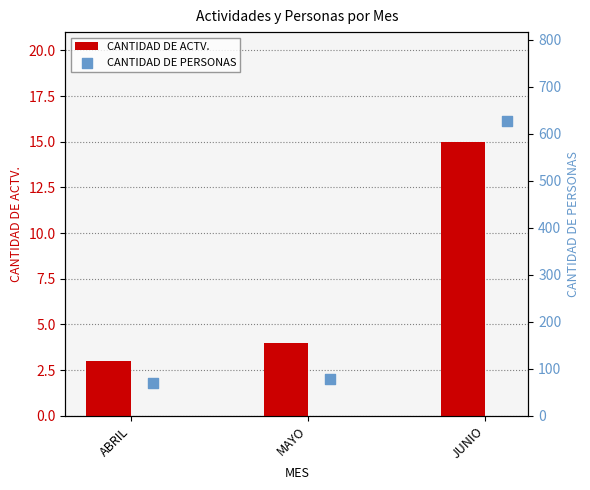

Which series has the widest spread of Y values?

CANTIDAD DE PERSONAS